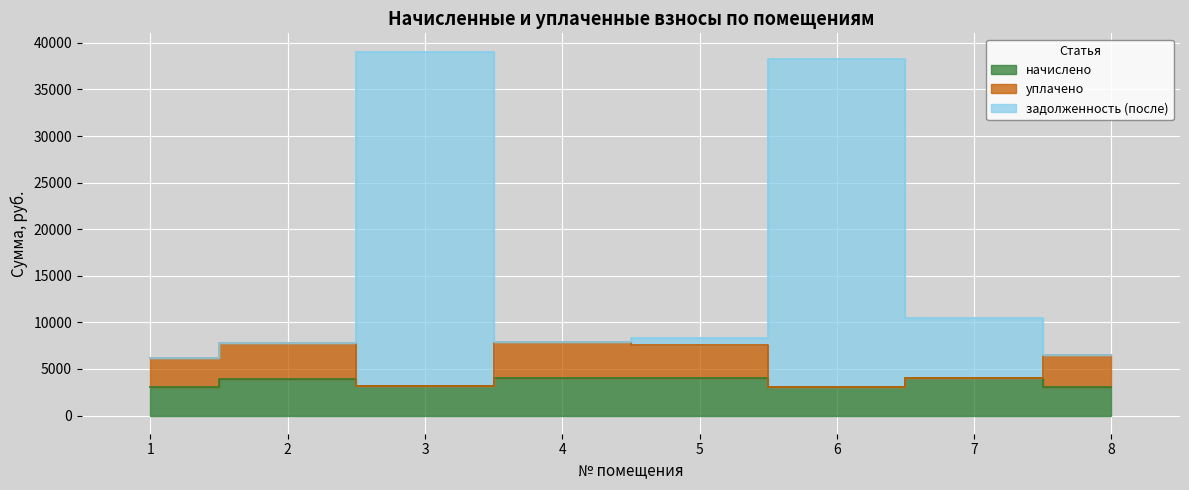

In задолженность (после), how many points are lower than both neighbors (excluding endpoints)?

1